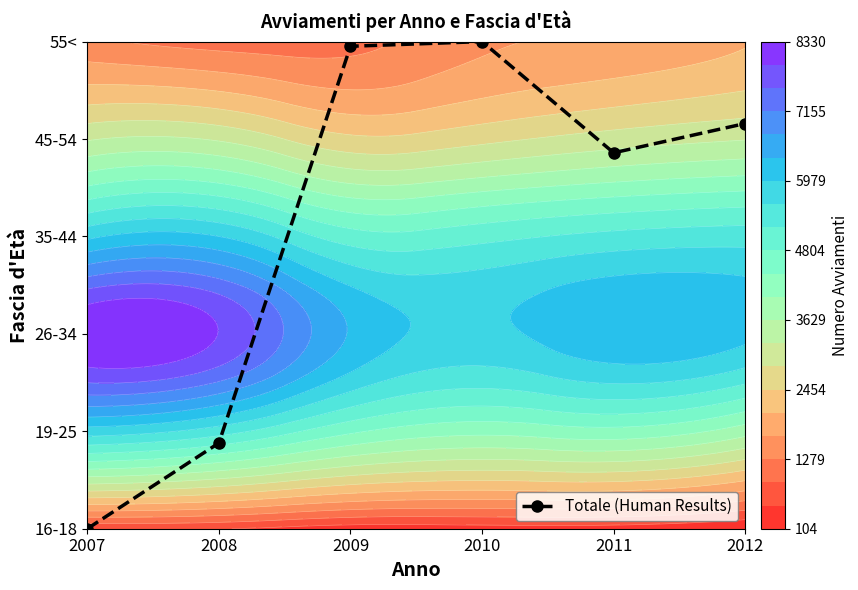

Which category has the highest value across all series?

2010